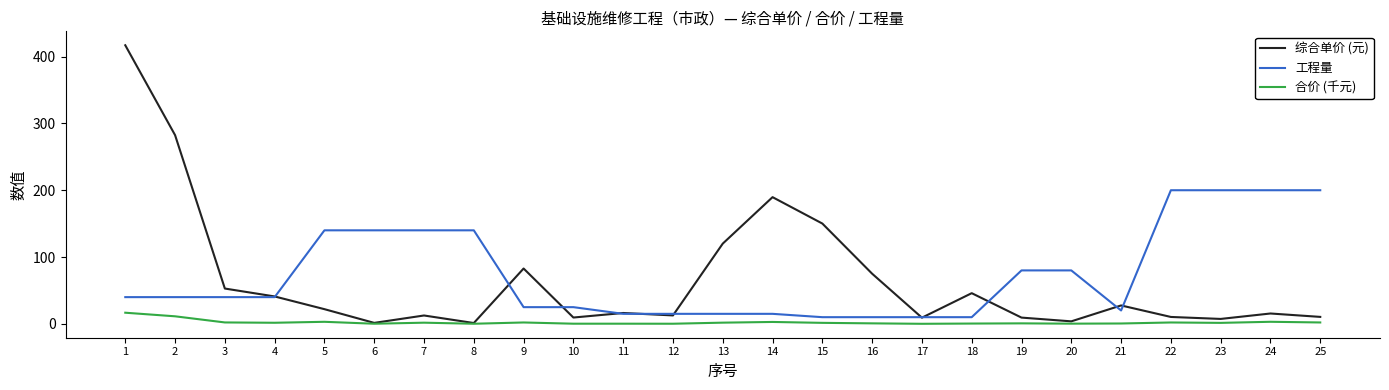

List the series in order of their peak value, highest first.

综合单价 (元), 工程量, 合价 (千元)